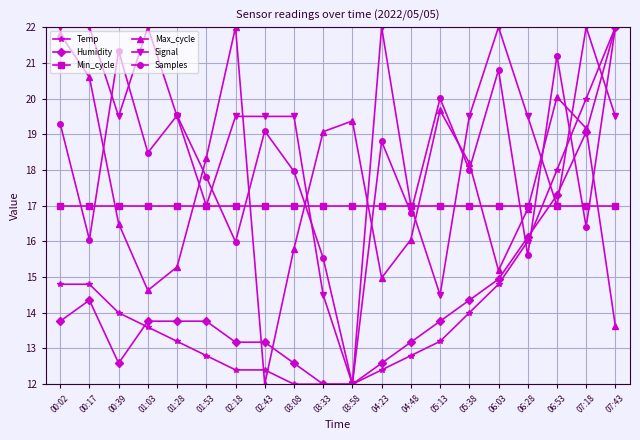

Reading left to right, what are all the values shown in this chart?

Temp: 00:02=14.8	00:17=14.8	00:39=14.0	01:03=13.6	01:28=13.2	01:53=12.8	02:18=12.4	02:43=12.4	03:08=12.0	03:33=12.0	03:58=12.0	04:23=12.4	04:48=12.8	05:13=13.2	05:38=14.0	06:03=14.8	06:28=16.0	06:53=18.0	07:18=20.0	07:43=22.0
Humidity: 00:02=13.8	00:17=14.4	00:39=12.6	01:03=13.8	01:28=13.8	01:53=13.8	02:18=13.2	02:43=13.2	03:08=12.6	03:33=12.0	03:58=12.0	04:23=12.6	04:48=13.2	05:13=13.8	05:38=14.4	06:03=14.9	06:28=16.1	06:53=17.3	07:18=19.1	07:43=22.0
Min_cycle: 00:02=17.0	00:17=17.0	00:39=17.0	01:03=17.0	01:28=17.0	01:53=17.0	02:18=17.0	02:43=17.0	03:08=17.0	03:33=17.0	03:58=17.0	04:23=17.0	04:48=17.0	05:13=17.0	05:38=17.0	06:03=17.0	06:28=17.0	06:53=17.0	07:18=17.0	07:43=17.0
Max_cycle: 00:02=21.8	00:17=20.6	00:39=16.5	01:03=14.6	01:28=15.3	01:53=18.3	02:18=22.0	02:43=12.0	03:08=15.8	03:33=19.1	03:58=19.4	04:23=15.0	04:48=16.1	05:13=19.7	05:38=18.2	06:03=15.2	06:28=16.9	06:53=20.0	07:18=19.2	07:43=13.6
Signal: 00:02=22.0	00:17=22.0	00:39=19.5	01:03=22.0	01:28=19.5	01:53=17.0	02:18=19.5	02:43=19.5	03:08=19.5	03:33=14.5	03:58=12.0	04:23=22.0	04:48=17.0	05:13=14.5	05:38=19.5	06:03=22.0	06:28=19.5	06:53=17.0	07:18=22.0	07:43=19.5
Samples: 00:02=19.3	00:17=16.0	00:39=21.3	01:03=18.5	01:28=19.5	01:53=17.8	02:18=16.0	02:43=19.1	03:08=18.0	03:33=15.5	03:58=12.0	04:23=18.8	04:48=16.8	05:13=20.0	05:38=18.0	06:03=20.8	06:28=15.6	06:53=21.2	07:18=16.4	07:43=22.0